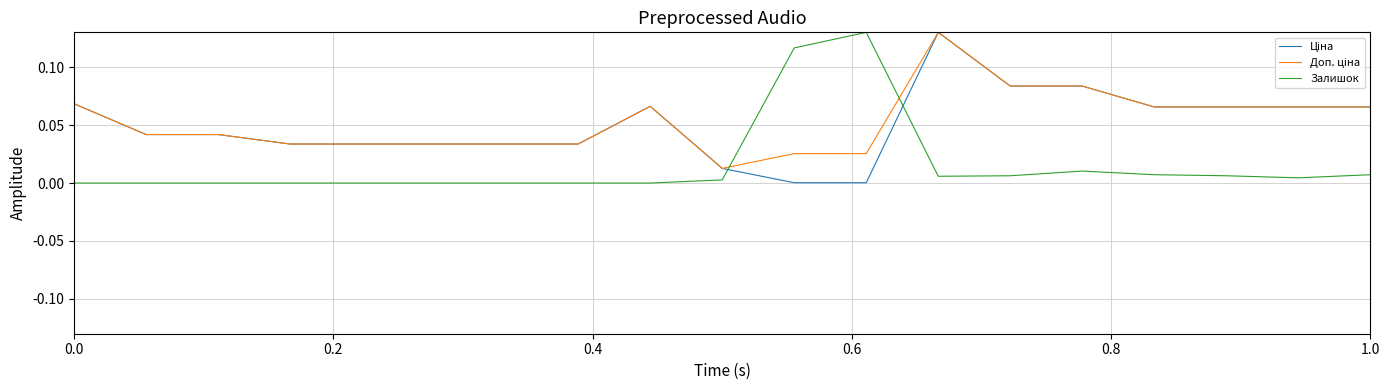

Does the chart have visible grid lines?

Yes